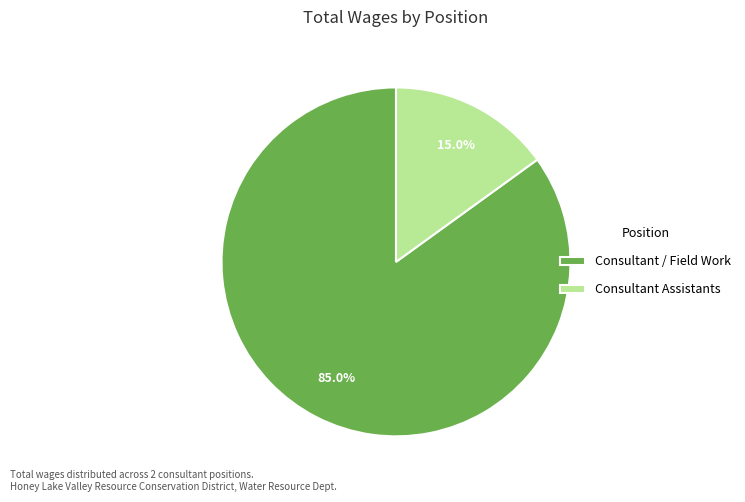

Is there any slice that represents more than half of the pie?

Yes